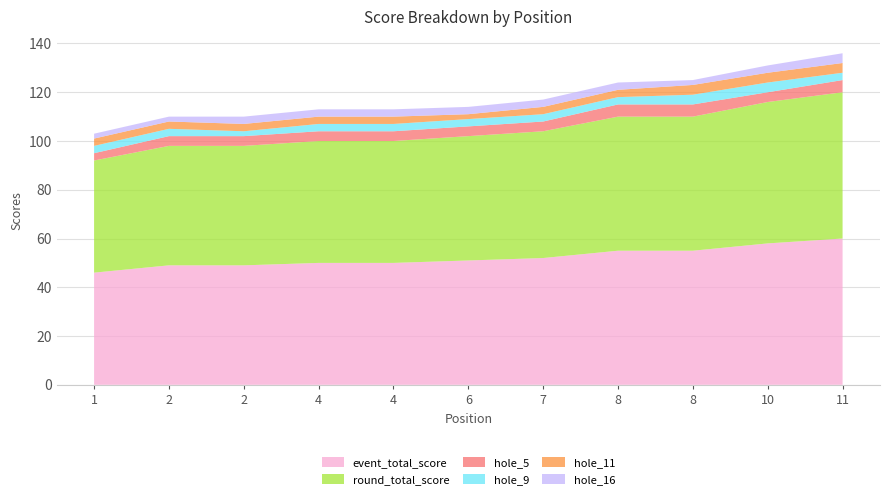

Reading right to left, extract all data points from this chart.

event_total_score: 60	58	55	55	52	51	50	50	49	49	46
round_total_score: 60	58	55	55	52	51	50	50	49	49	46
hole_5: 5	4	5	5	4	4	4	4	4	4	3
hole_9: 3	4	4	3	3	3	3	3	2	3	3
hole_11: 4	4	4	3	3	2	3	3	3	3	3
hole_16: 4	3	2	3	3	3	3	3	3	2	2